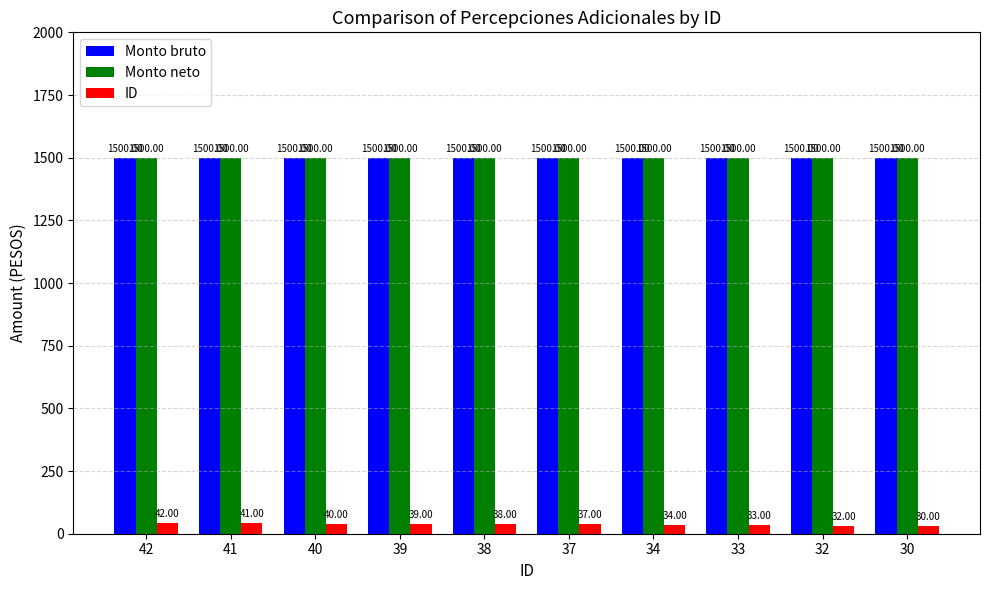

Which series changed the most between 40 and 39?

ID